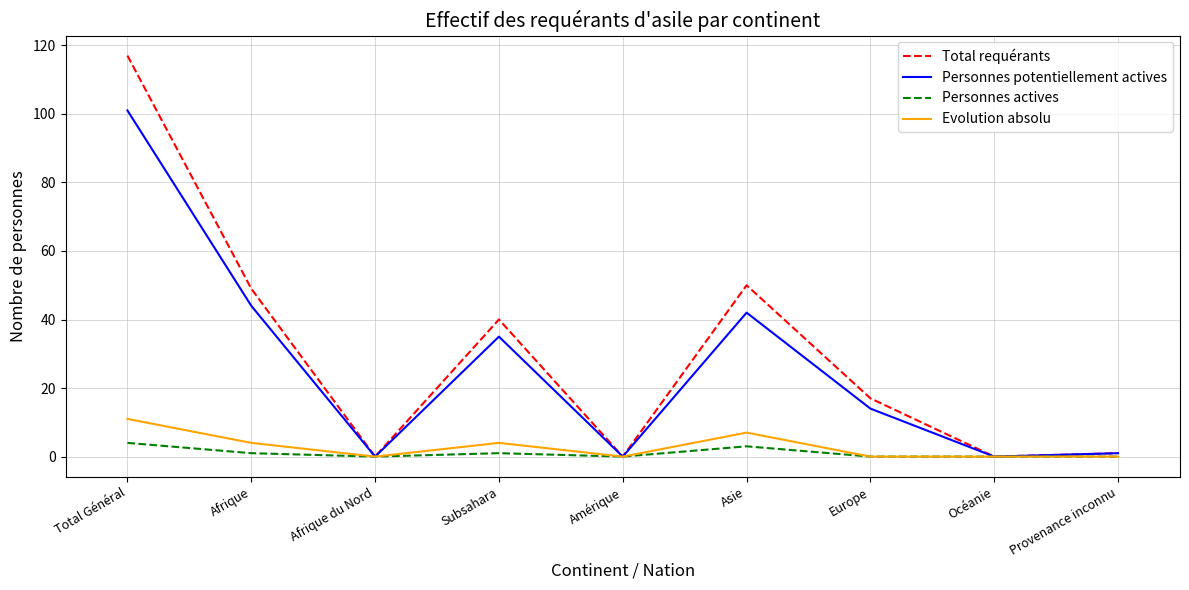

Is it true that Total requérants equals 0 at Afrique du Nord?

True